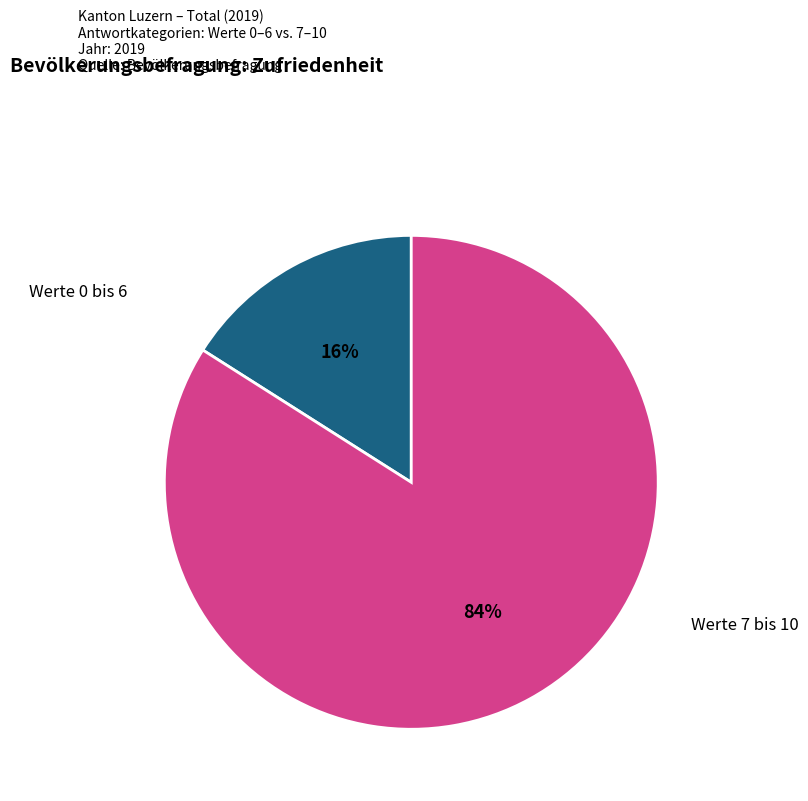

To the nearest percent, what is the difference between the largest and smallest slice percentages?

68%